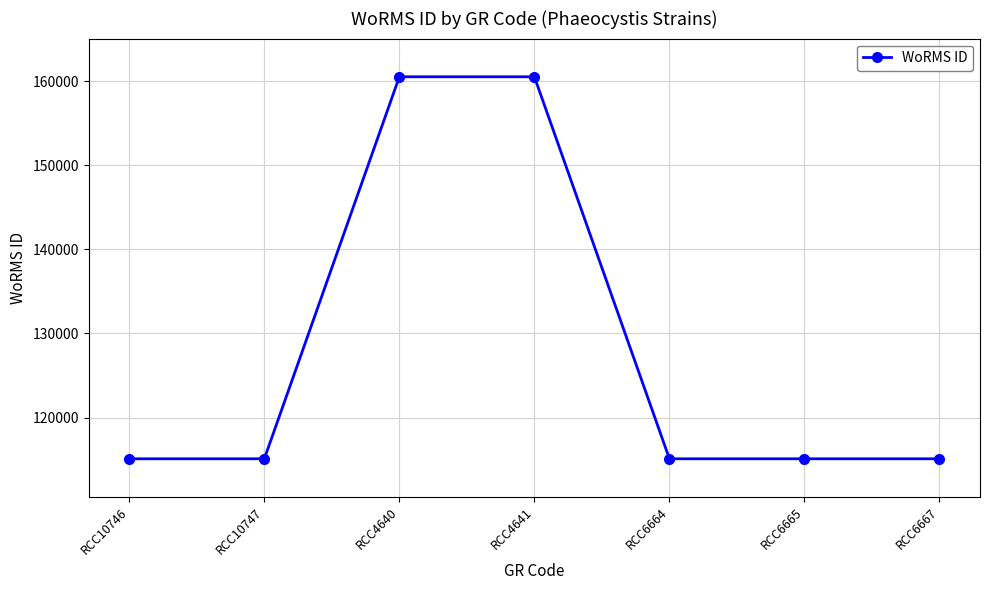

Is it true that the value at RCC10746 is 115088?

True